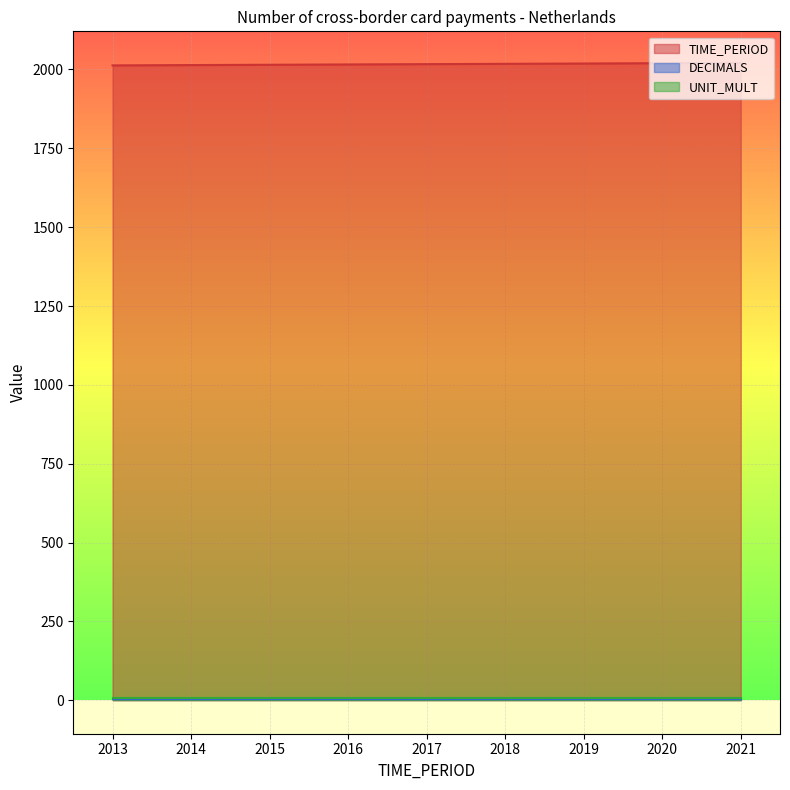

What is the spread (max minus min) of values at 2015?

2012